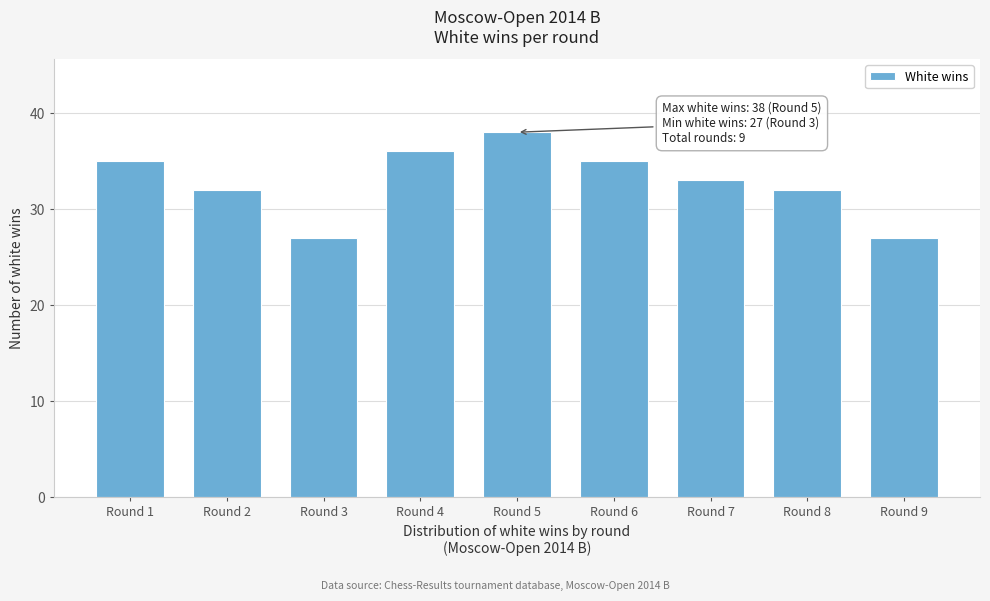

Reading right to left, extract all data points from this chart.

27	32	33	35	38	36	27	32	35